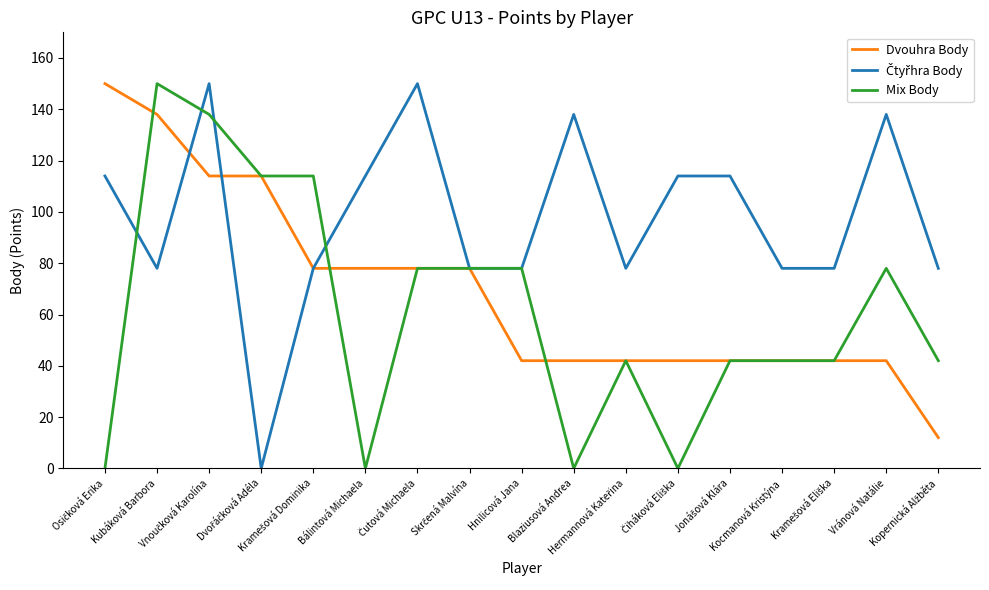

What is the maximum value shown in the chart?

150